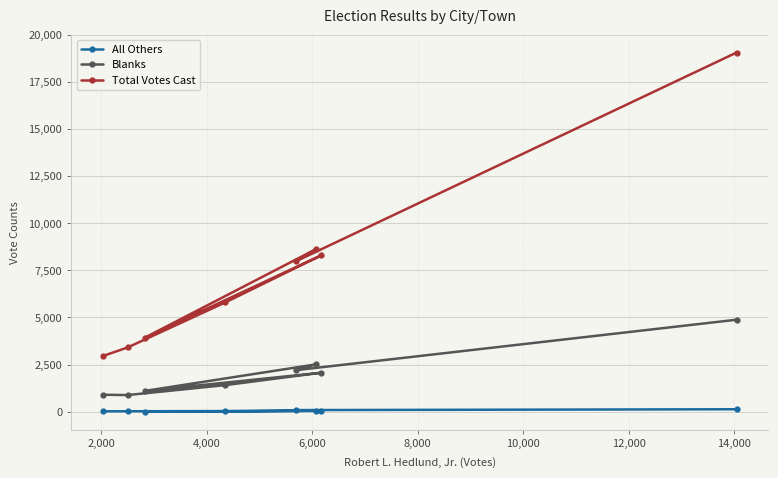

Rank the series by their average value, from highest to lowest.

Total Votes Cast, Blanks, All Others